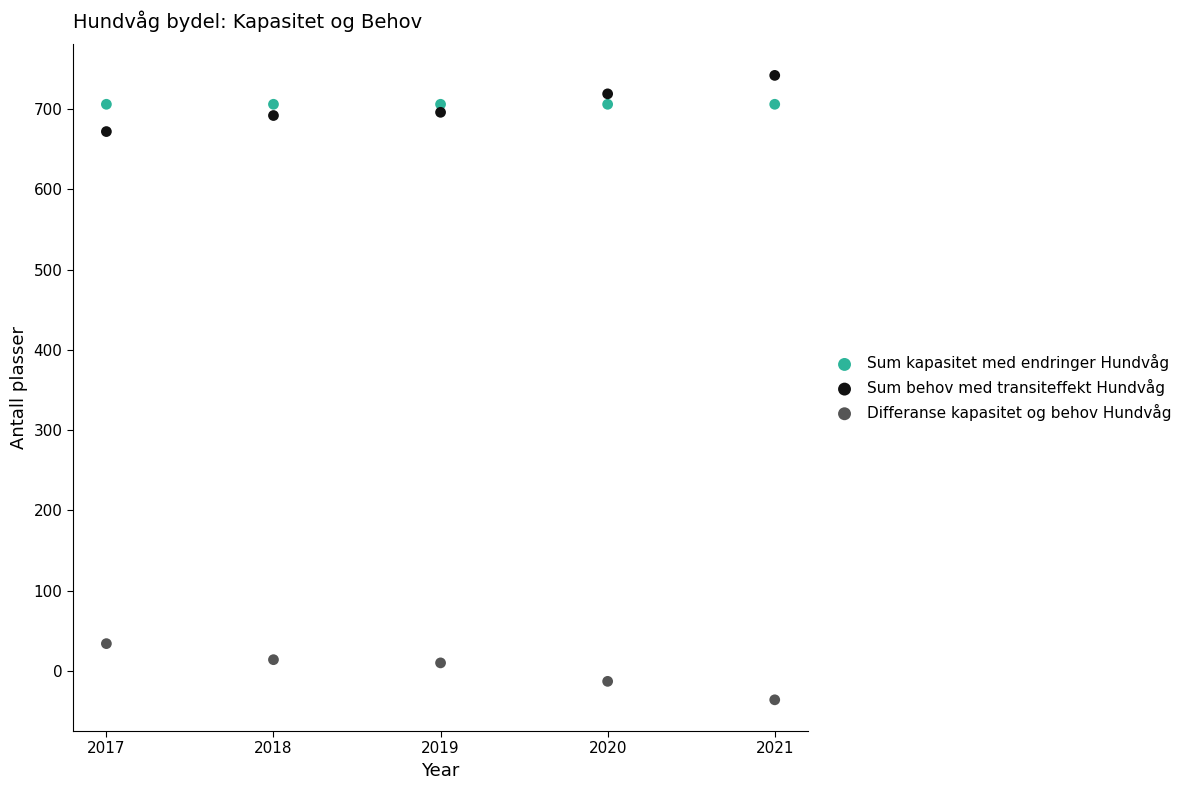

Which series contains the highest Y value?

Sum behov med transiteffekt Hundvåg